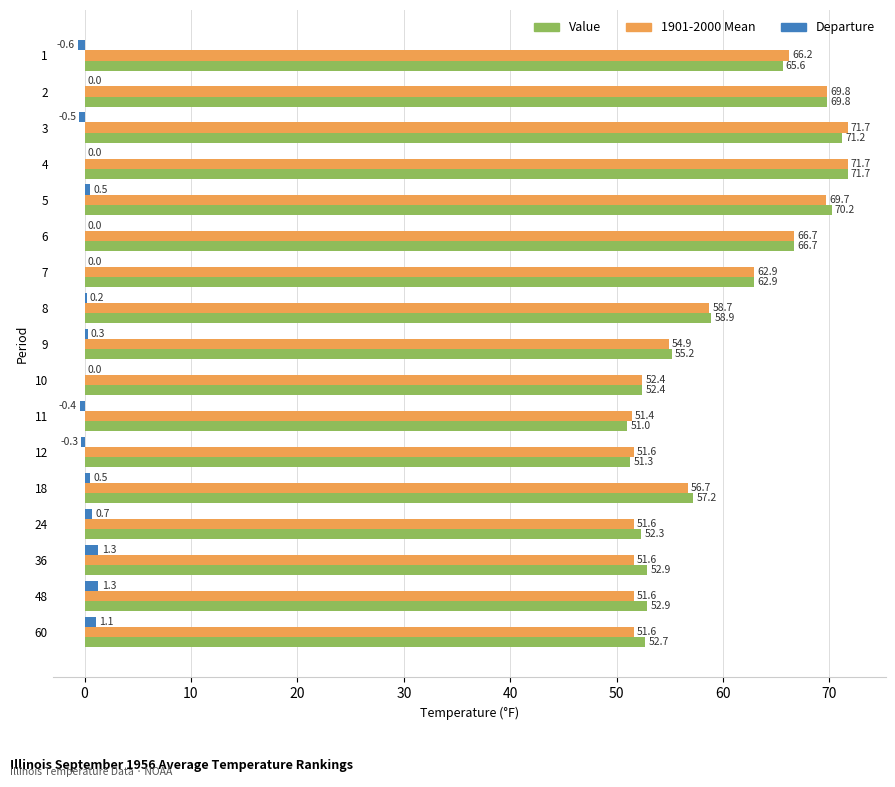

Which series has the largest range (max minus min)?

Value